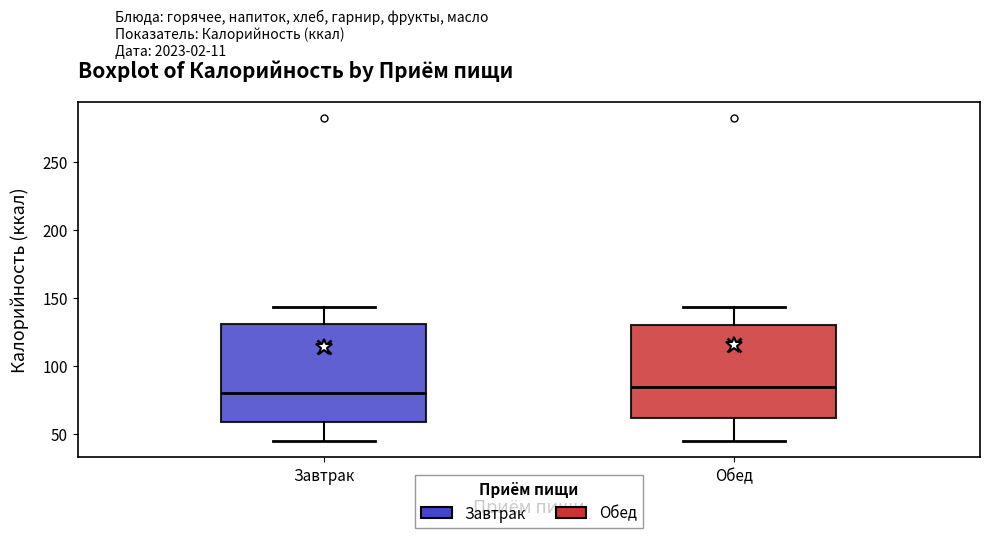

Reading left to right, read every box against the y-axis: the position of its median line, the range the box covers, and the ends of its whiskers. The values are not printed on the chart, so give them approximately, as read against the axis.

Завтрак: median 80, box 60 to 130, whiskers 45 to 145
Обед: median 85, box 60 to 130, whiskers 45 to 145